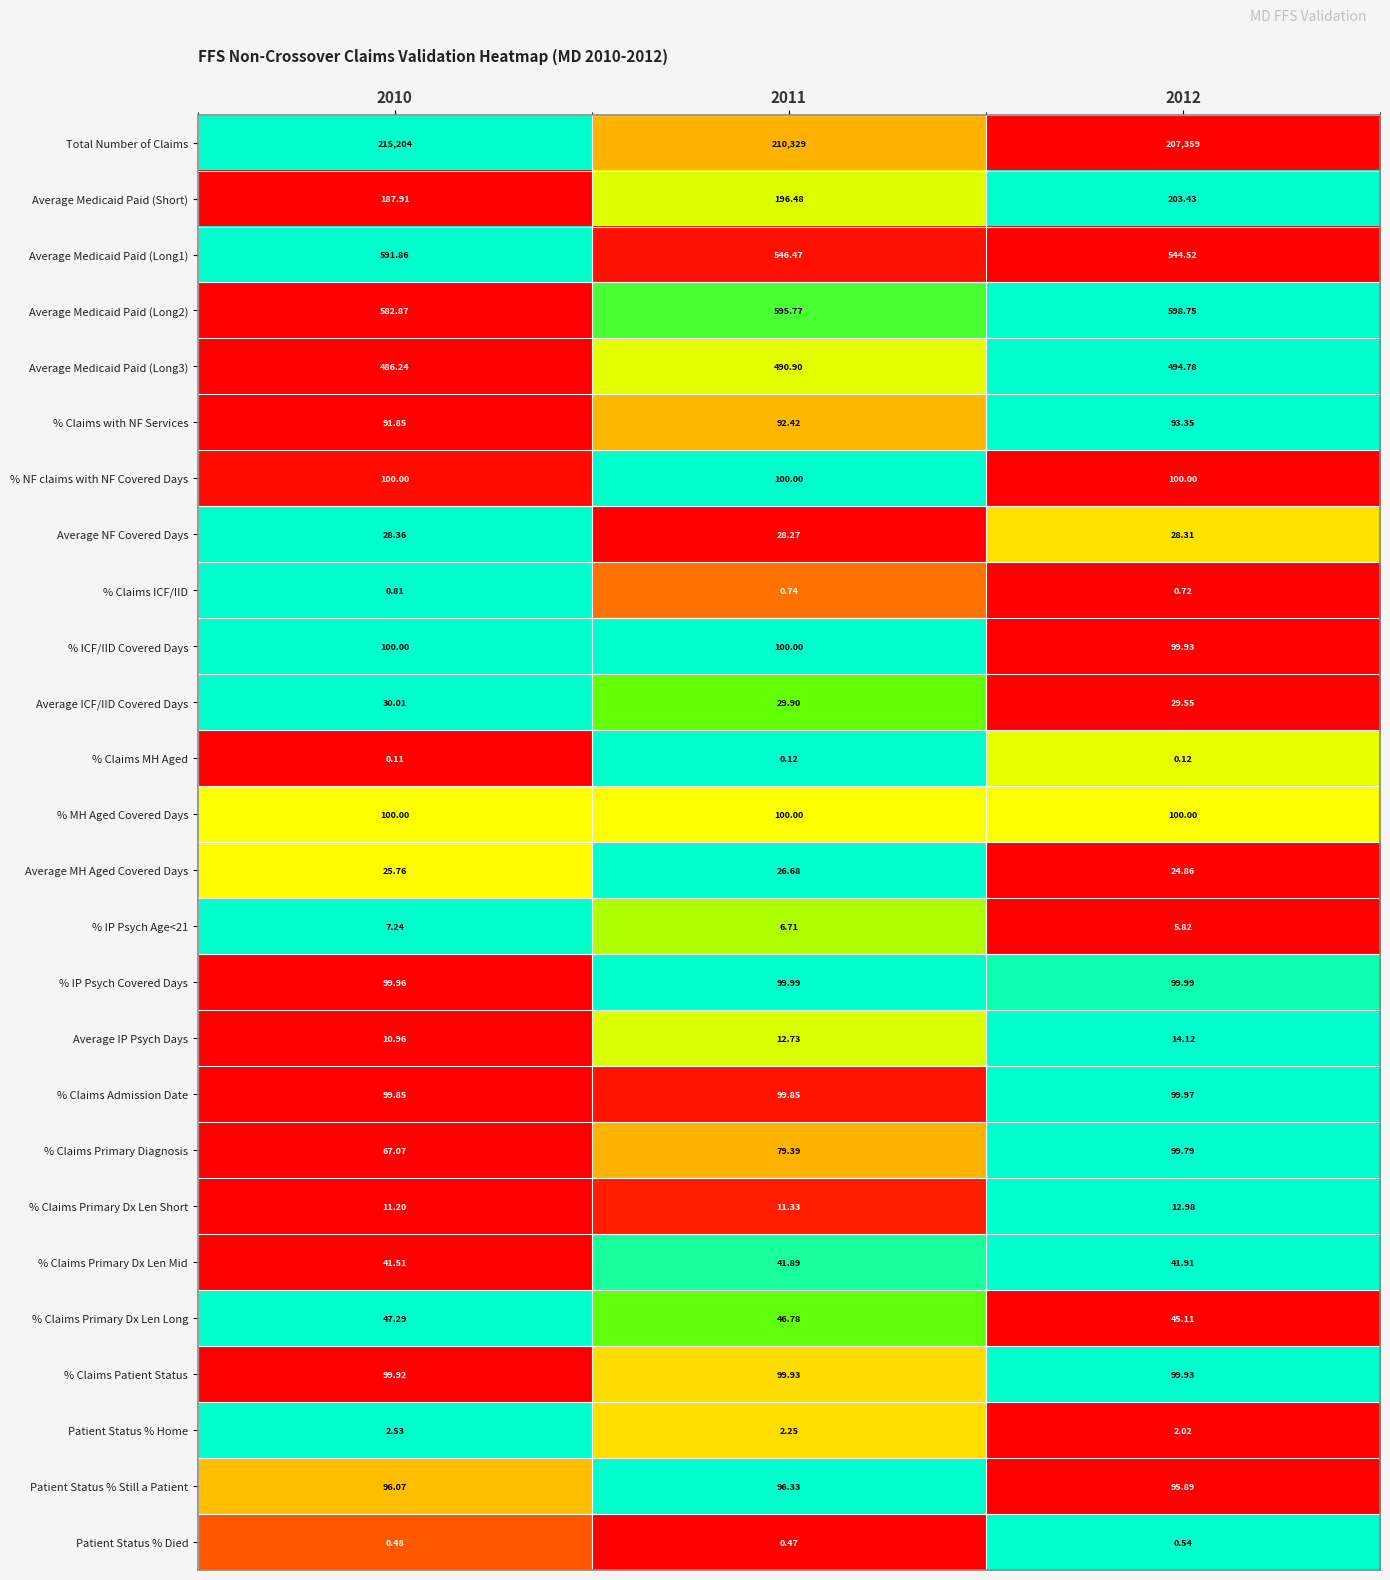

Which series has the largest range (max minus min)?

Total Number of Claims